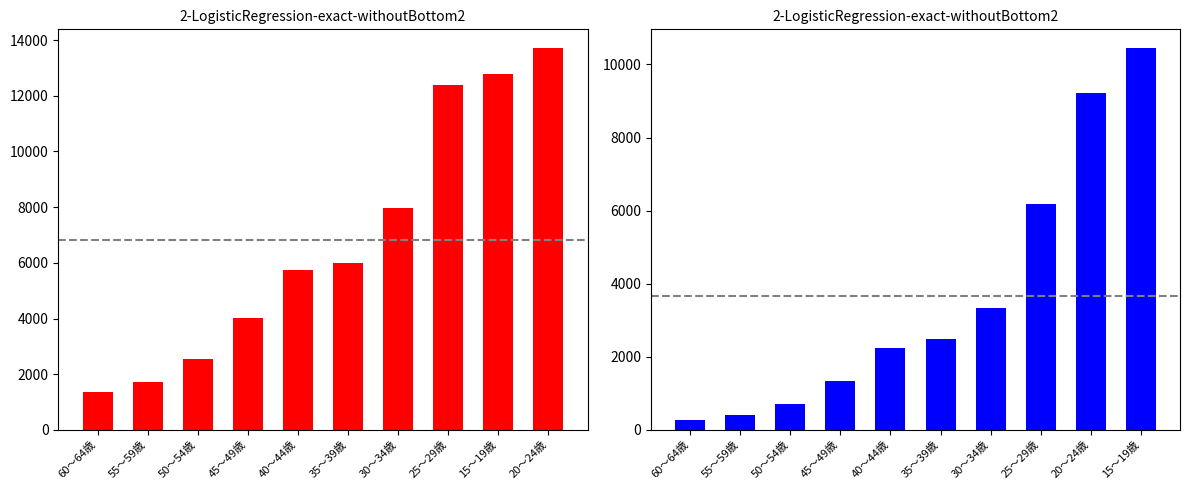

Reading right to left, extract all data points from this chart.

未婚(男): 13701	12766	12381	7963	6001	5725	4016	2556	1737	1370
未婚(女): 10439	9224	6186	3328	2480	2246	1327	704	418	258